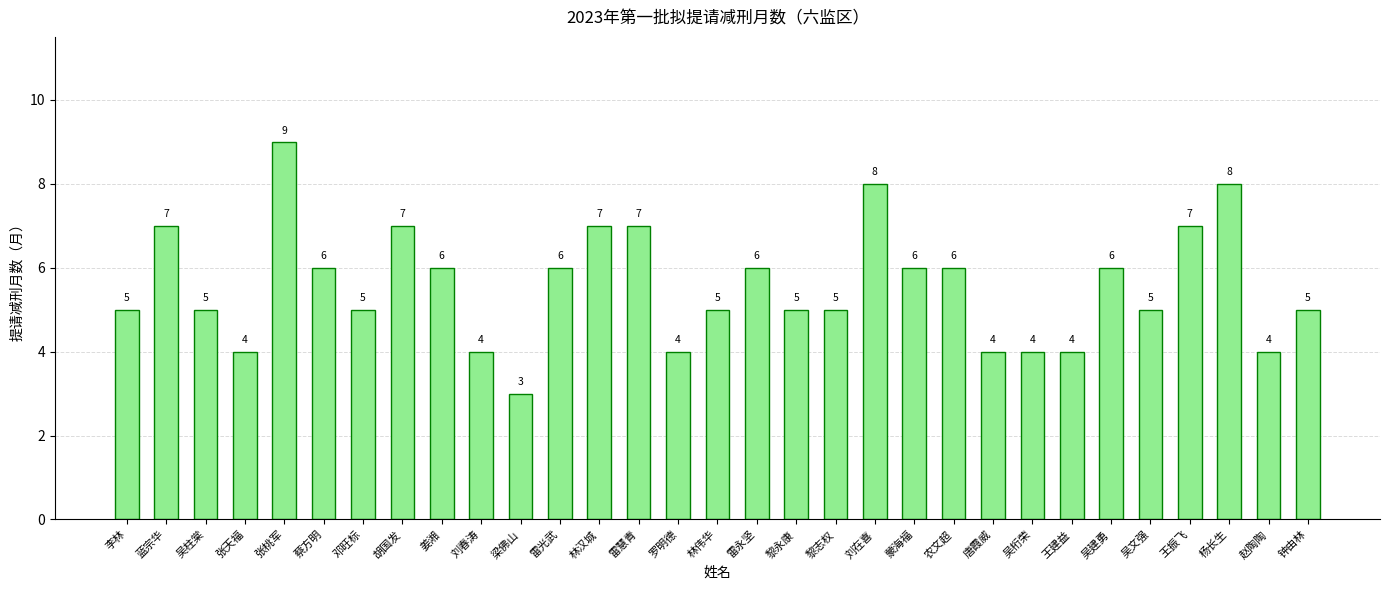

Are the bars horizontal?

No